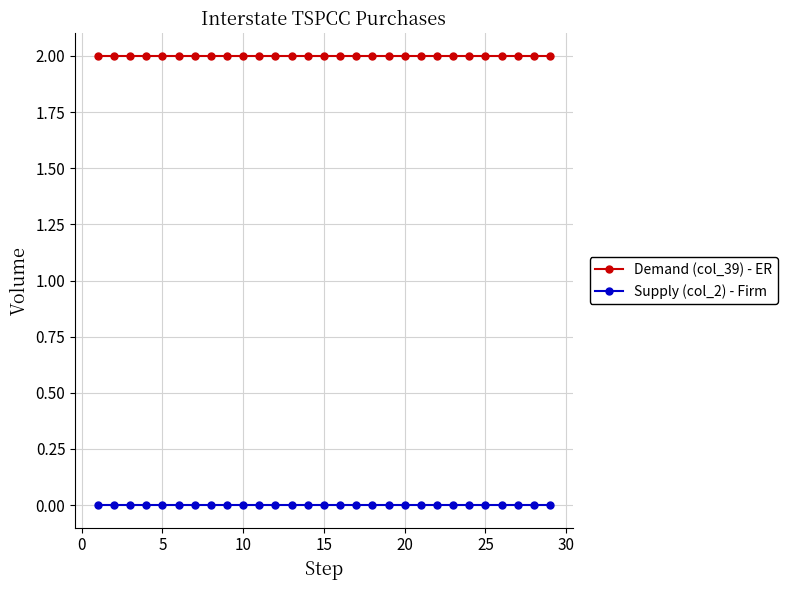

What is the sum of all Demand (col_39) - ER values?

58